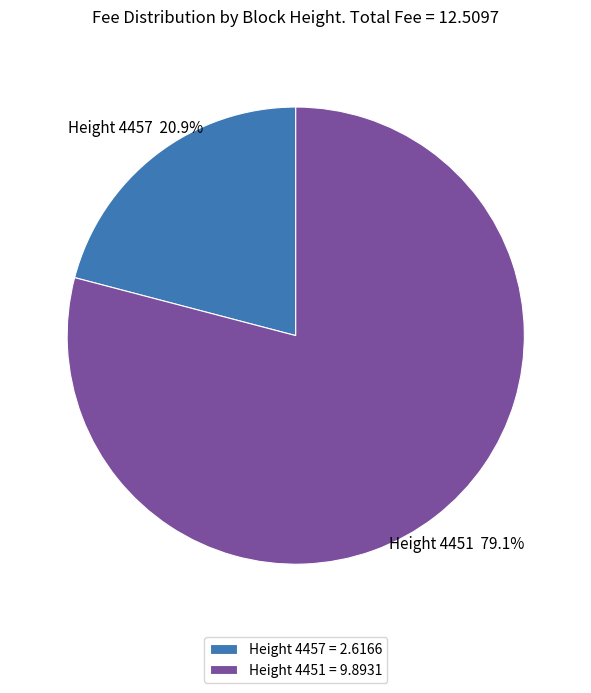

What is the ratio of the value at Height 4457 to the value at Height 4451?

0.3